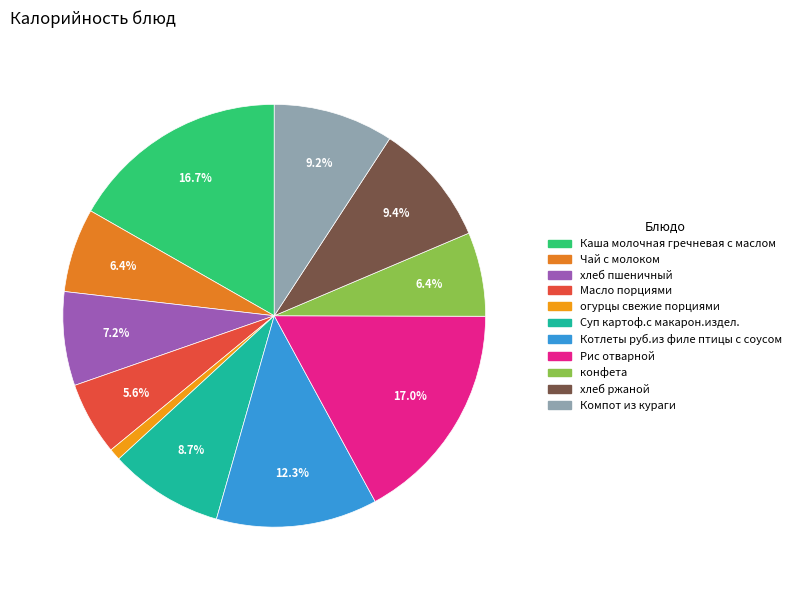

To the nearest percent, what portion does Чай с молоком represent?

6%